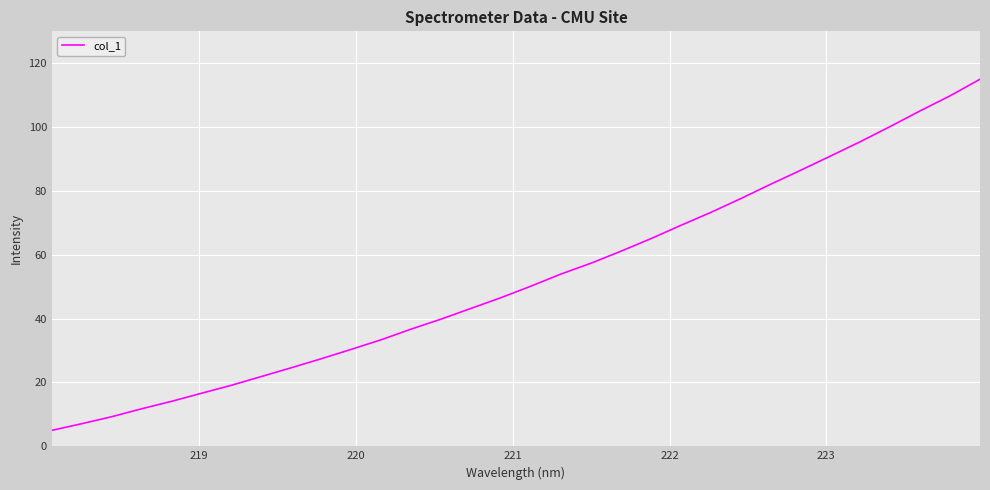

What is the difference between the maximum and minimum values?

110.0